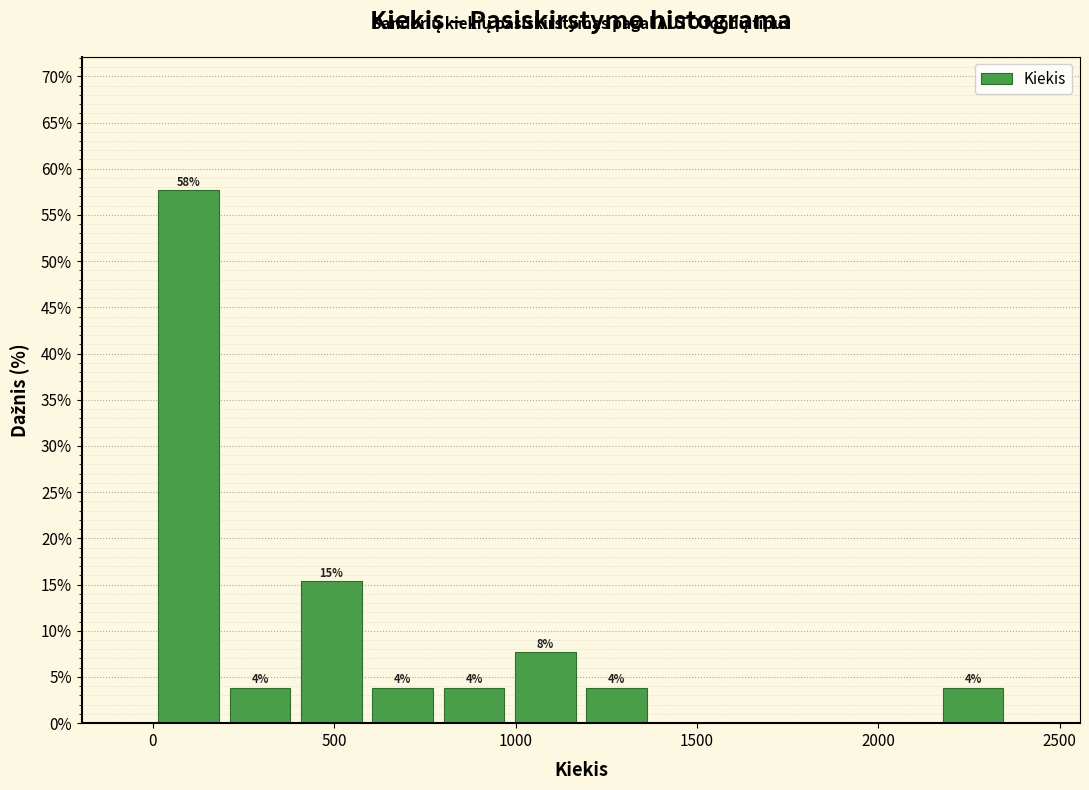

Around what value on the x-axis is the tallest bar? Give the approximate position of its centre, as read against the axis.

100